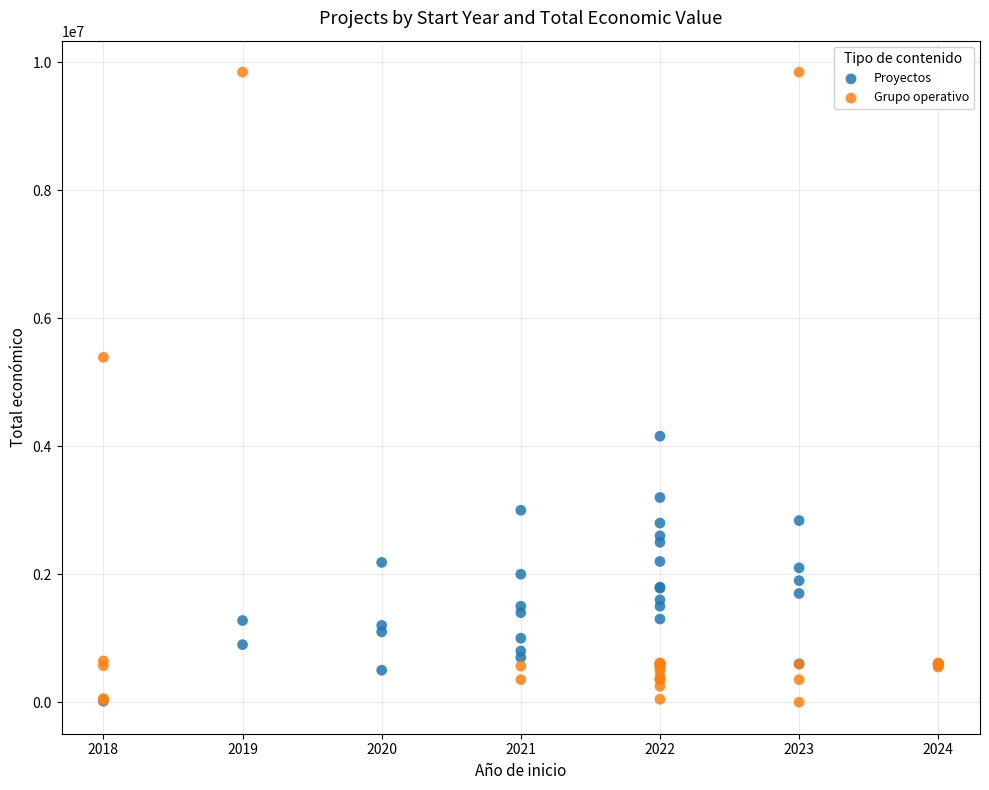

Which series has the largest Y range (max minus min)?

Grupo operativo